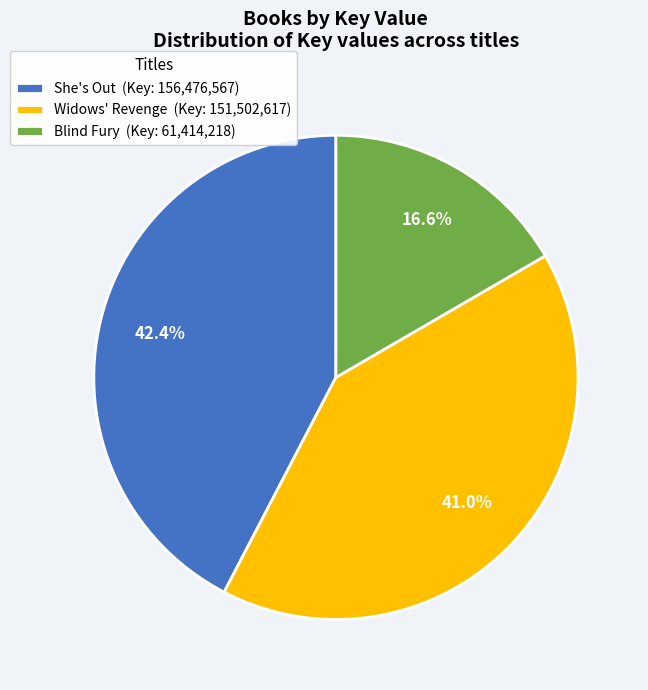

Do Widows' Revenge and Blind Fury together represent more than half of the pie?

Yes